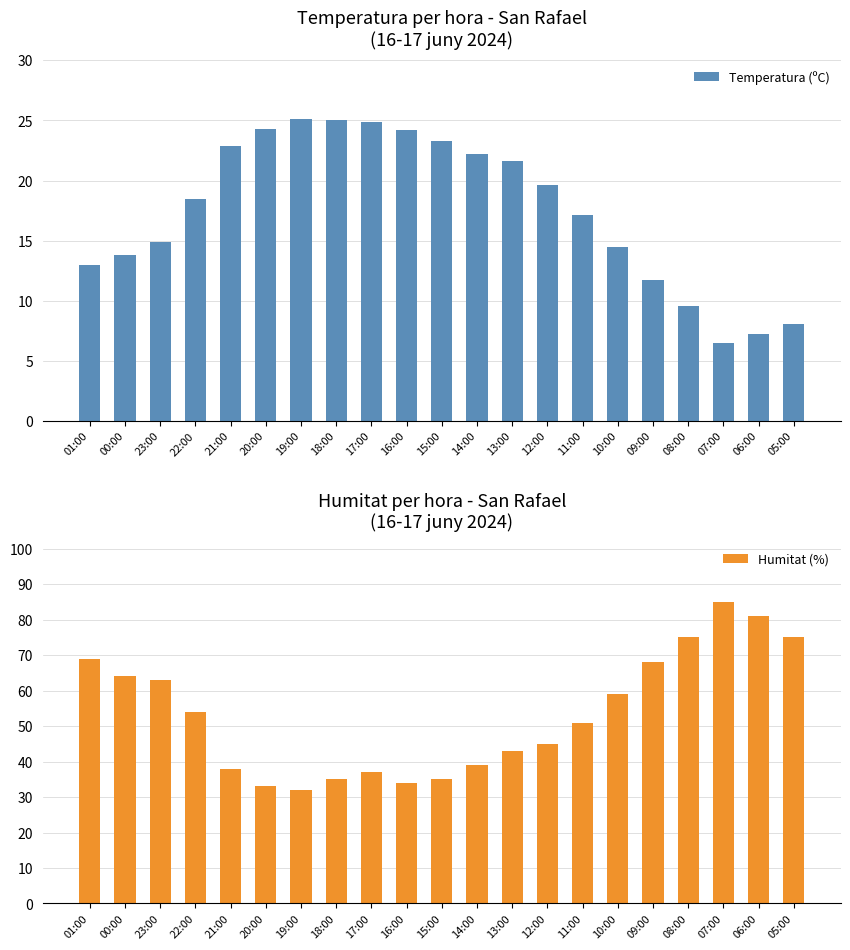

How many values in the Humitat (%) series are below 51?

10